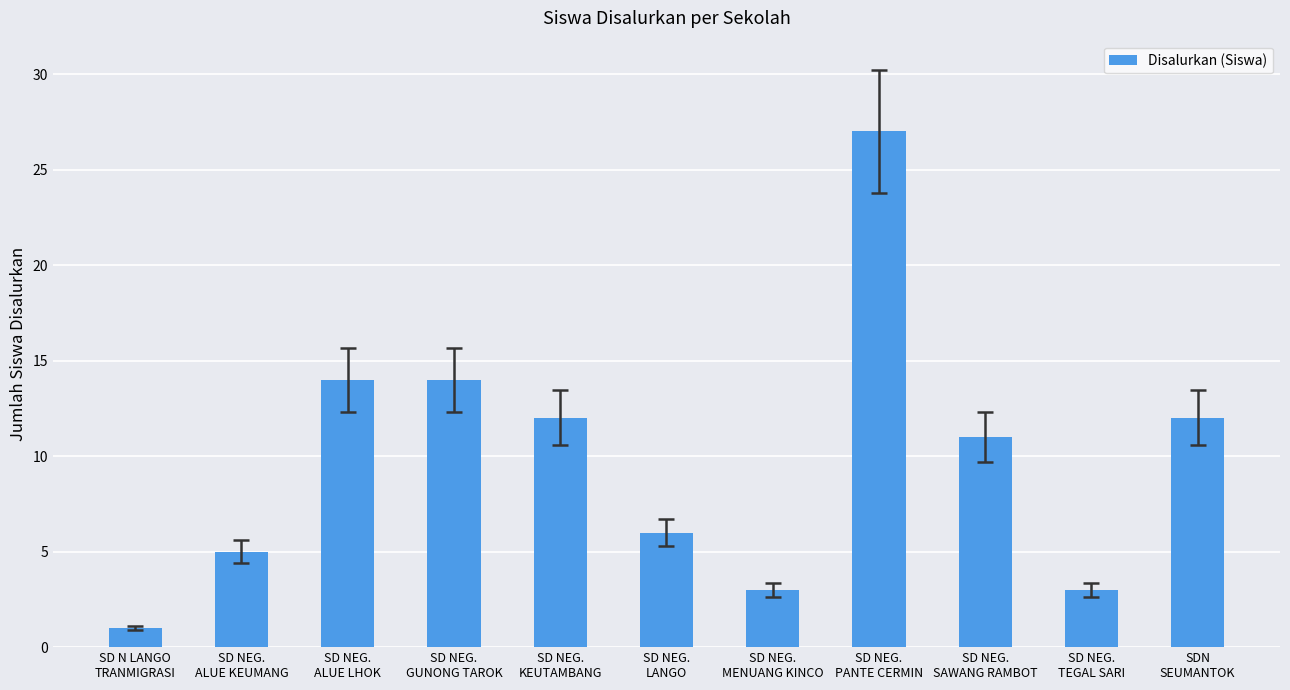

Which category has the lowest value across all series?

SD N LANGO
TRANMIGRASI